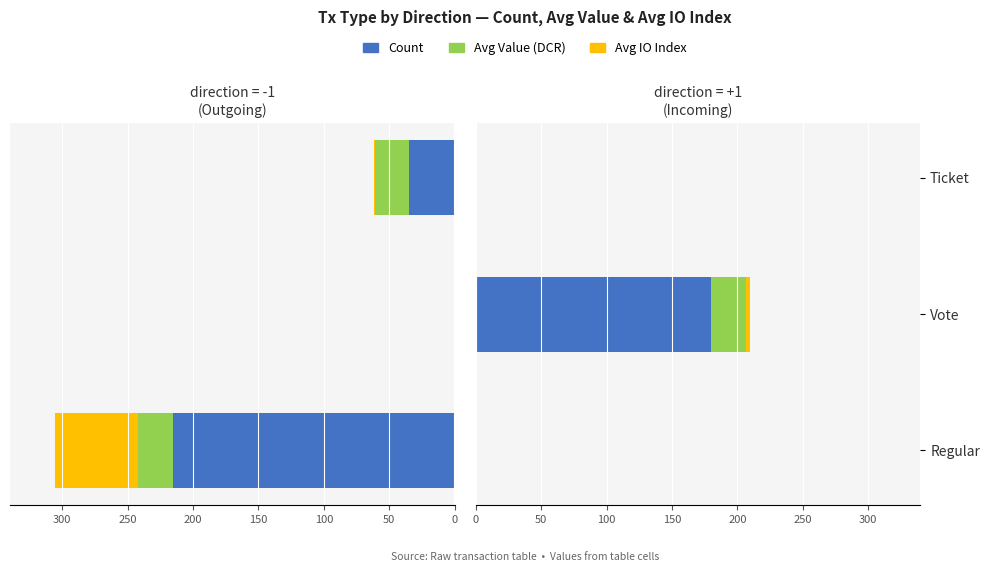

Does the chart contain any negative values?

No